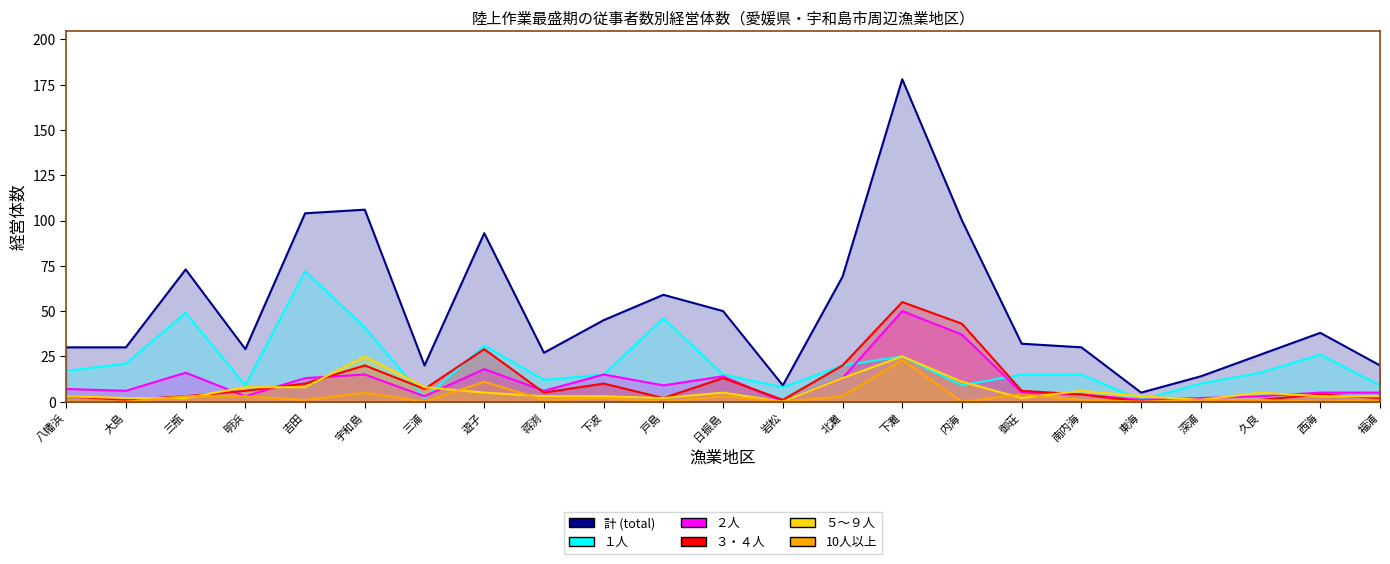

Is the value of ３・４人 at 吉田 greater than the value of 計 (total) at 日振島?

No